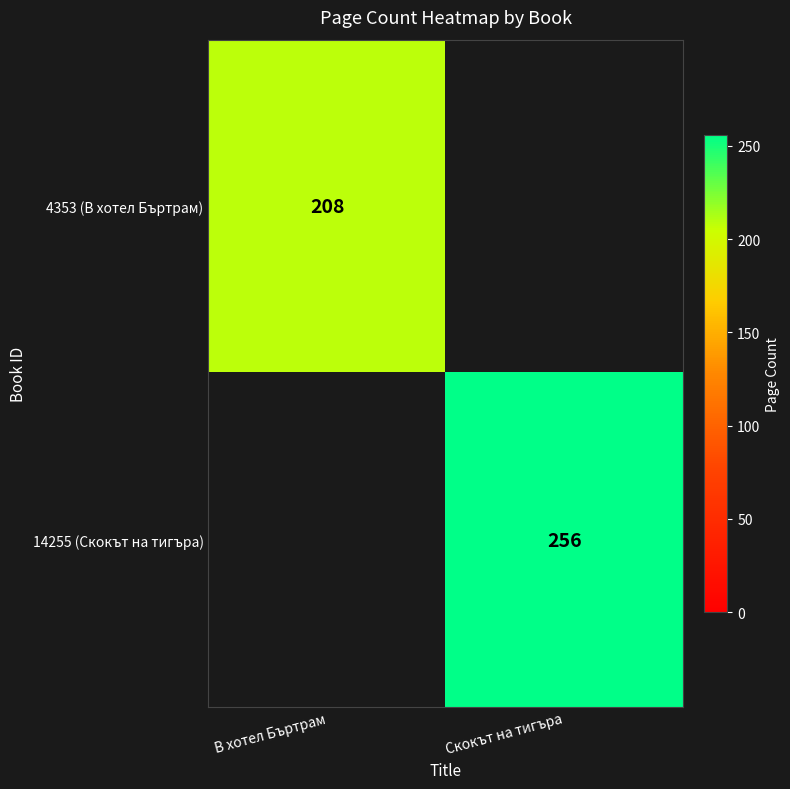

The value of 14255 (Скокът на тигъра) at Скокът на тигъра is 256. True or false?

True